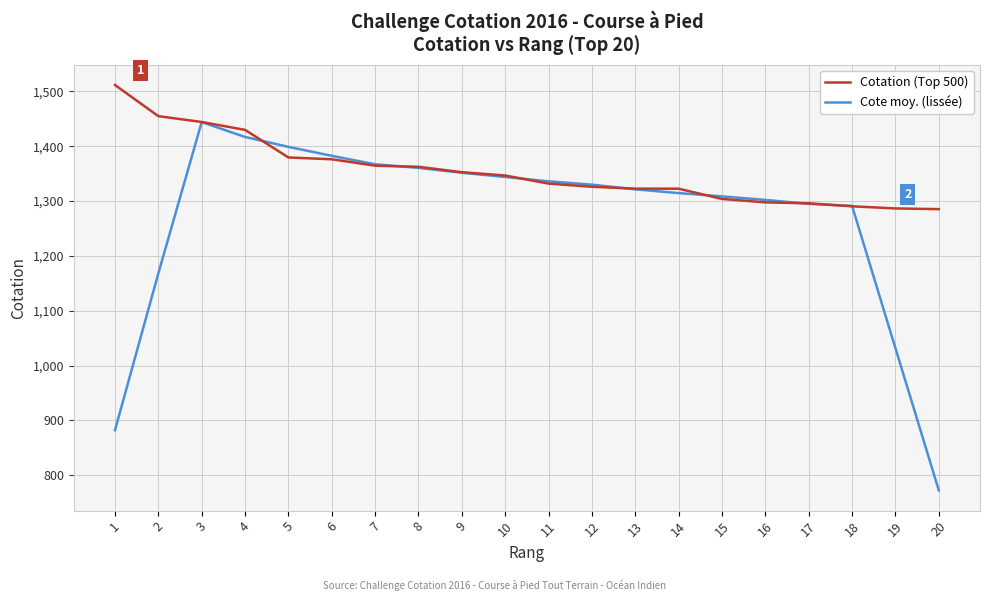

The value of Cote moy. (lissée) at 12 is 1330.0. True or false?

True